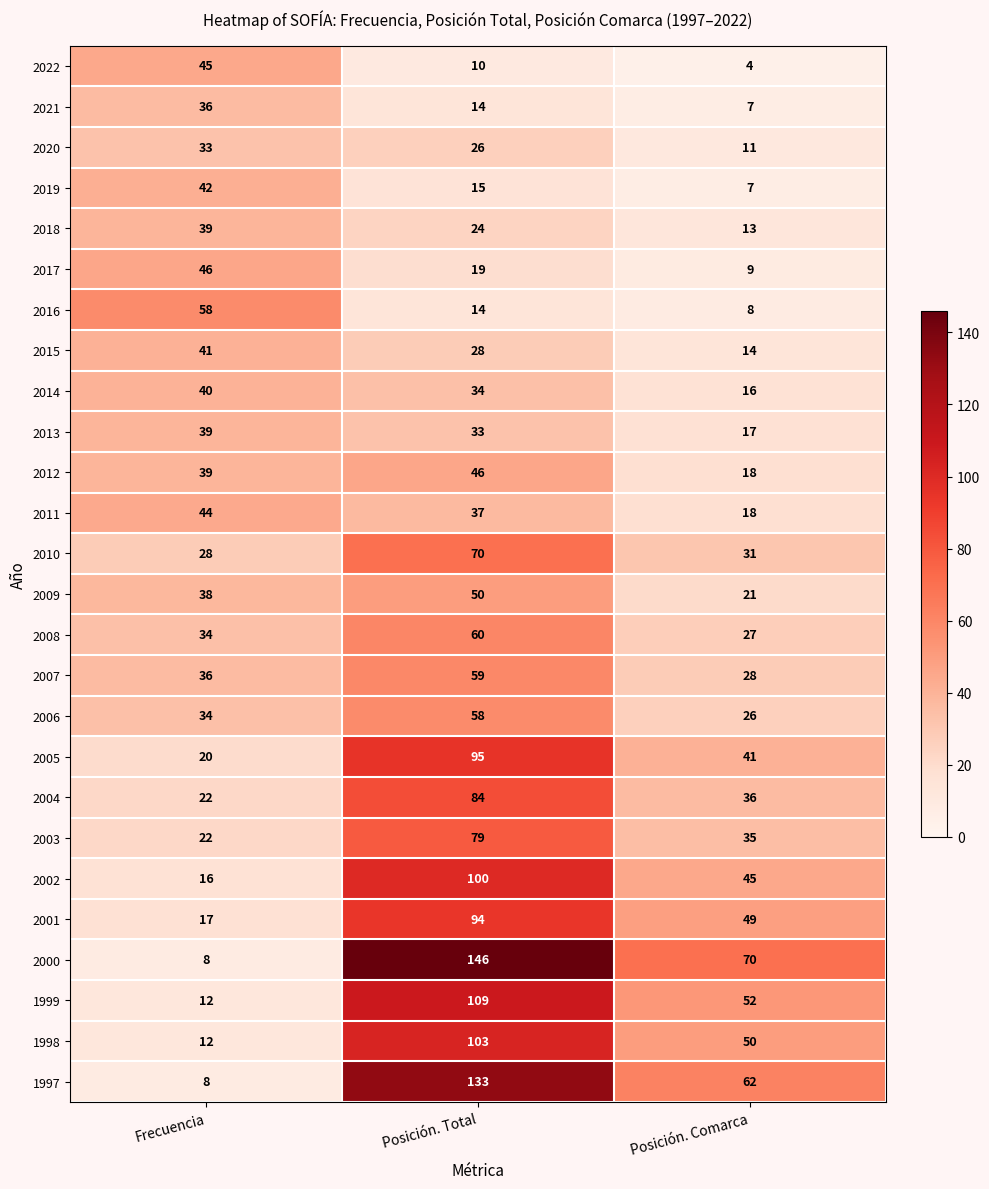

Is it true that 2019 equals 11 at Posición. Comarca?

False